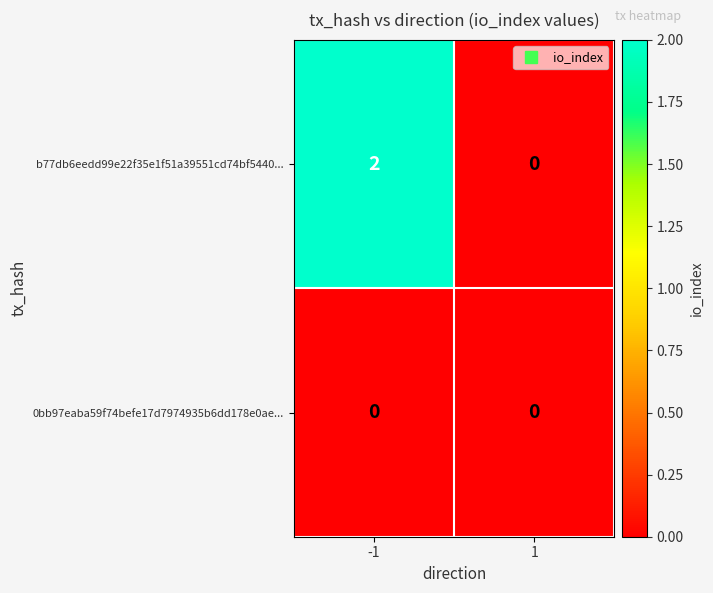

Which series changed the most between -1 and 1?

b77db6eedd99e22f35e1f51a39551cd74bf5440...